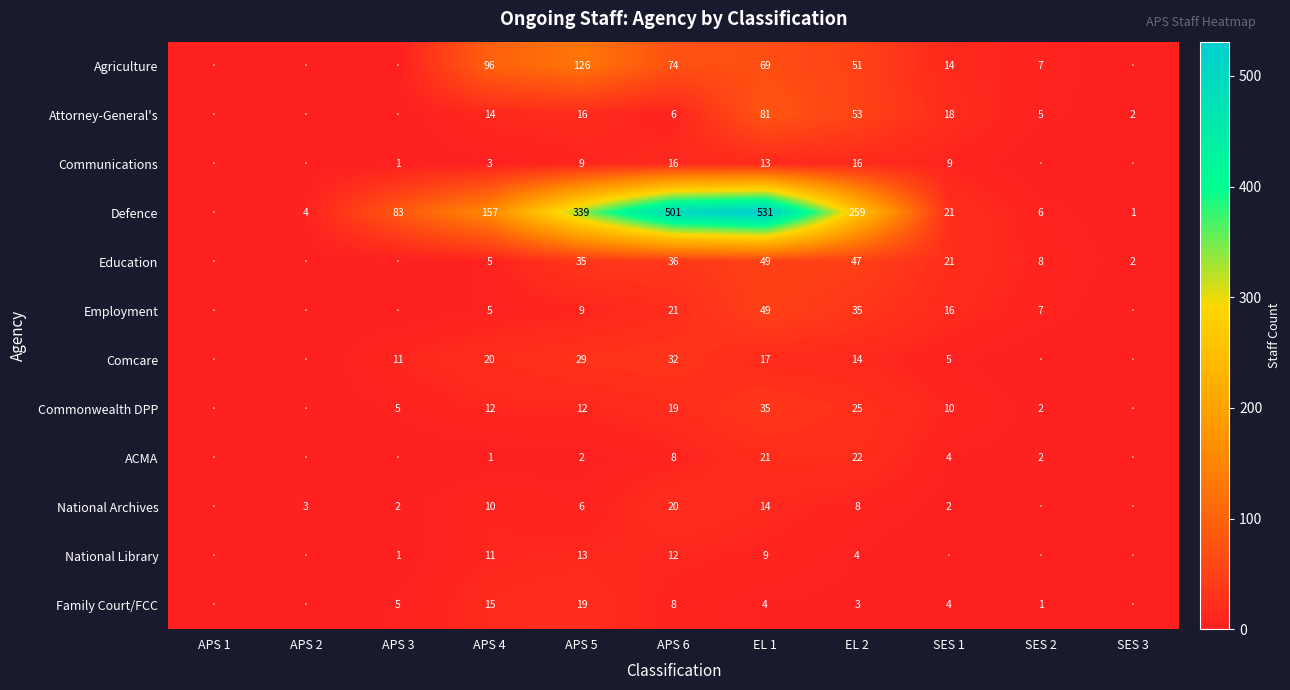

What is the spread (max minus min) of values at APS 4?

156